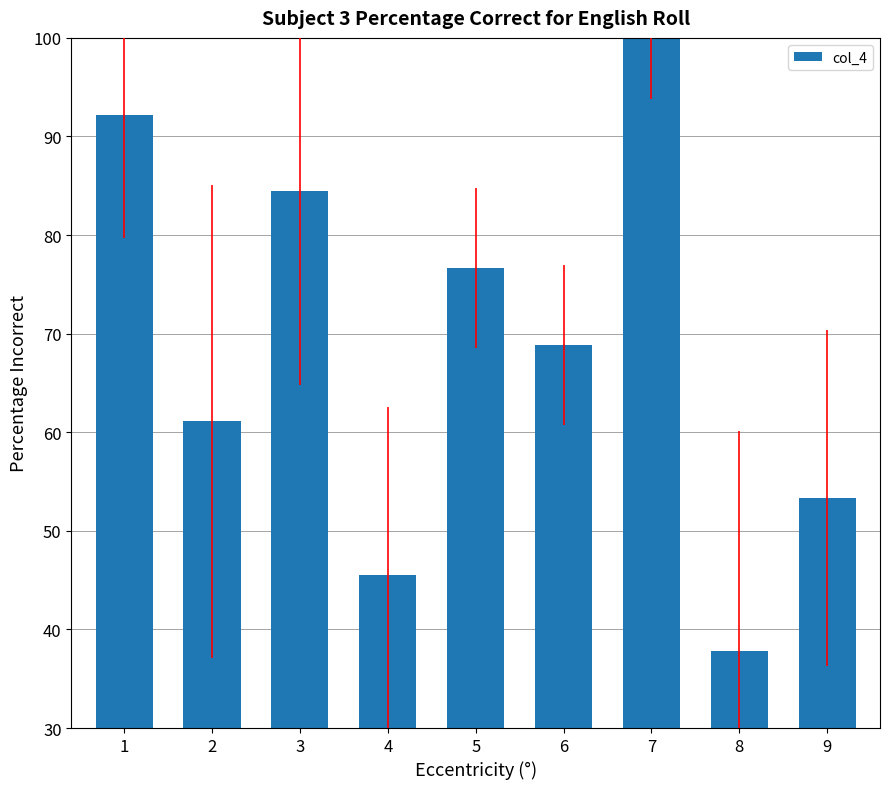

What is the change in value from 4 to 9?

+7.8